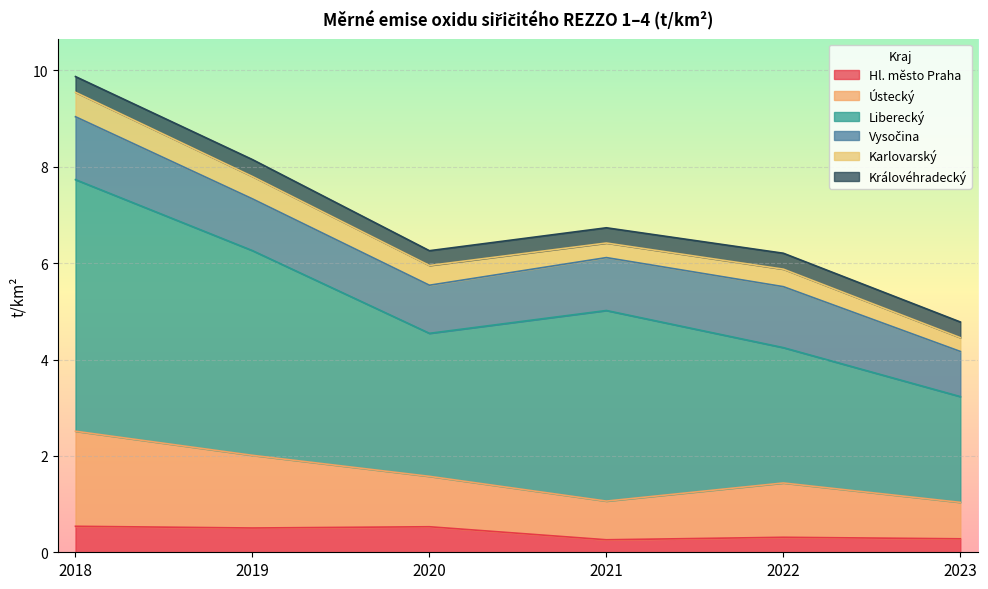

What is the difference between the maximum and minimum values in the Ústecký series?

1.2